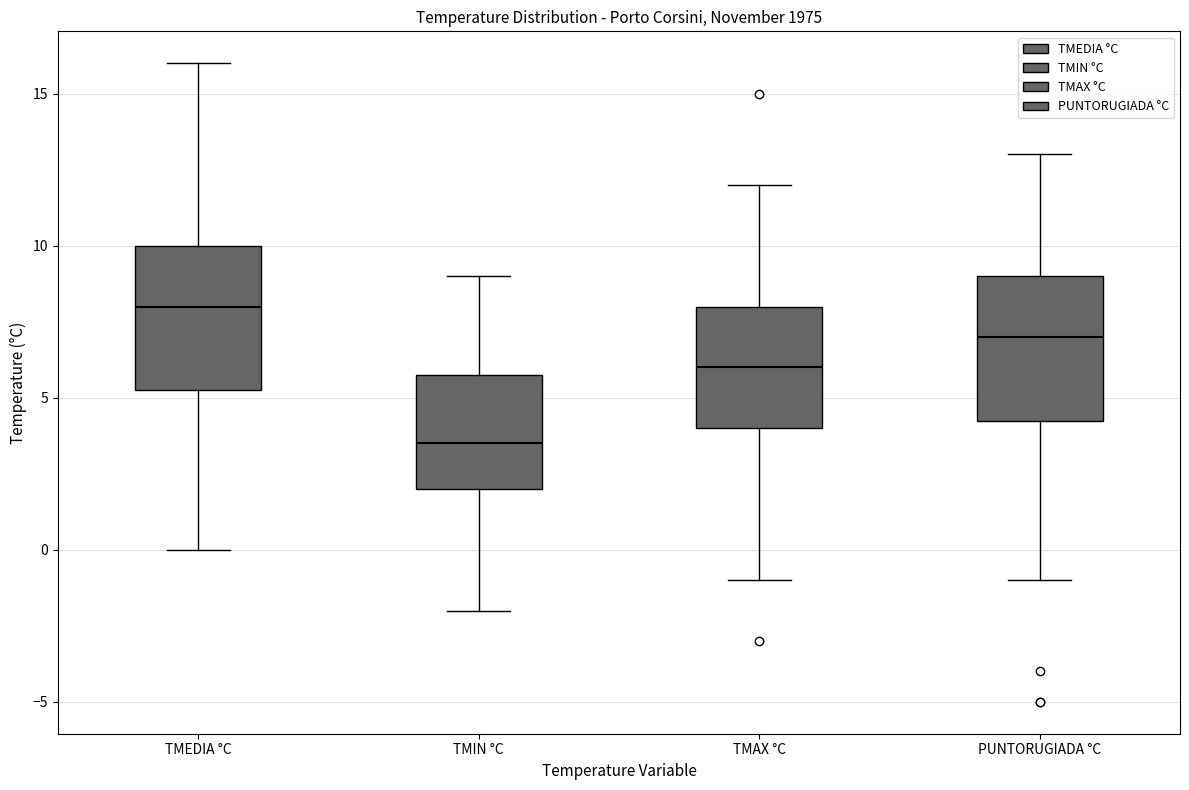

Where is the lower edge of the box for TMAX °C on the y-axis? The values are not printed on the chart, so give them approximately, as read against the axis.

4.0